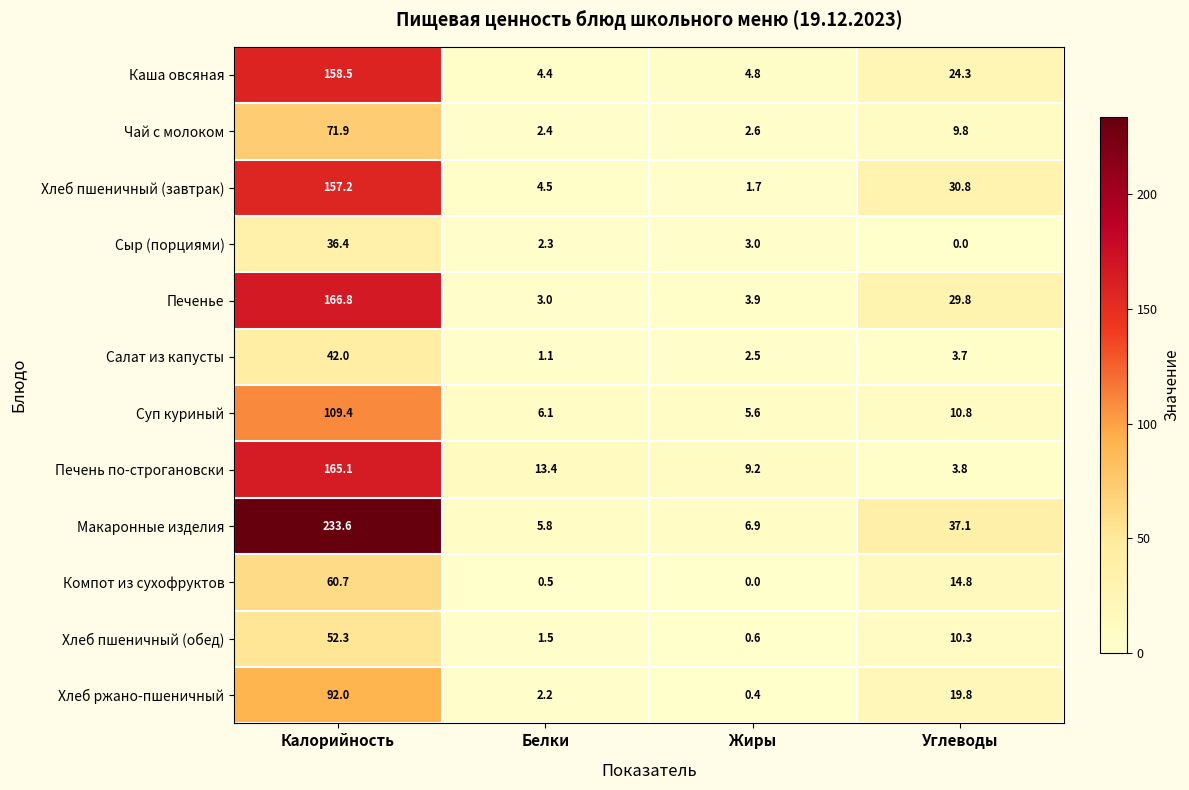

Which series has the largest total across all categories?

Макаронные изделия